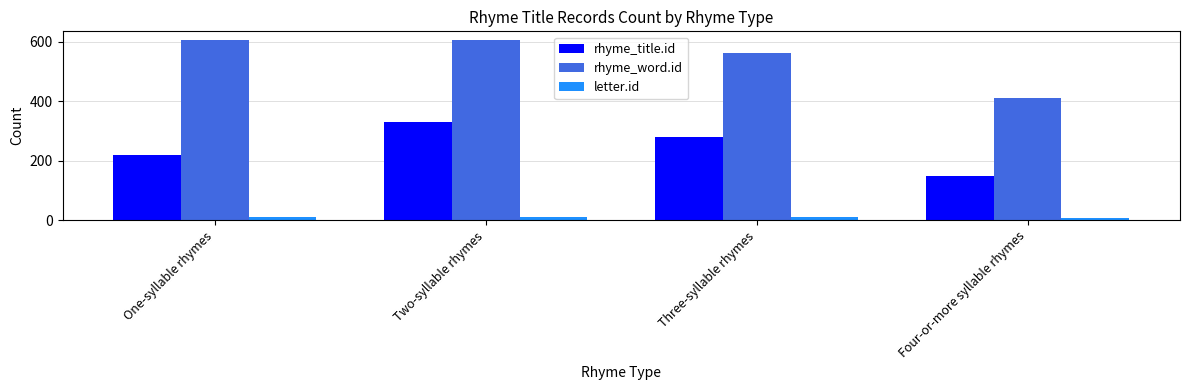

Where is rhyme_word.id nearest to the value 507?

Three-syllable rhymes